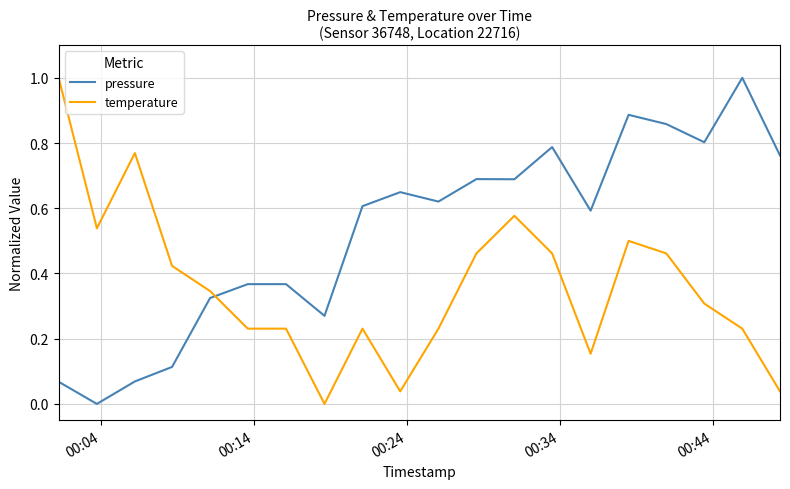

What is the difference between the maximum and minimum values in the temperature series?

1.0